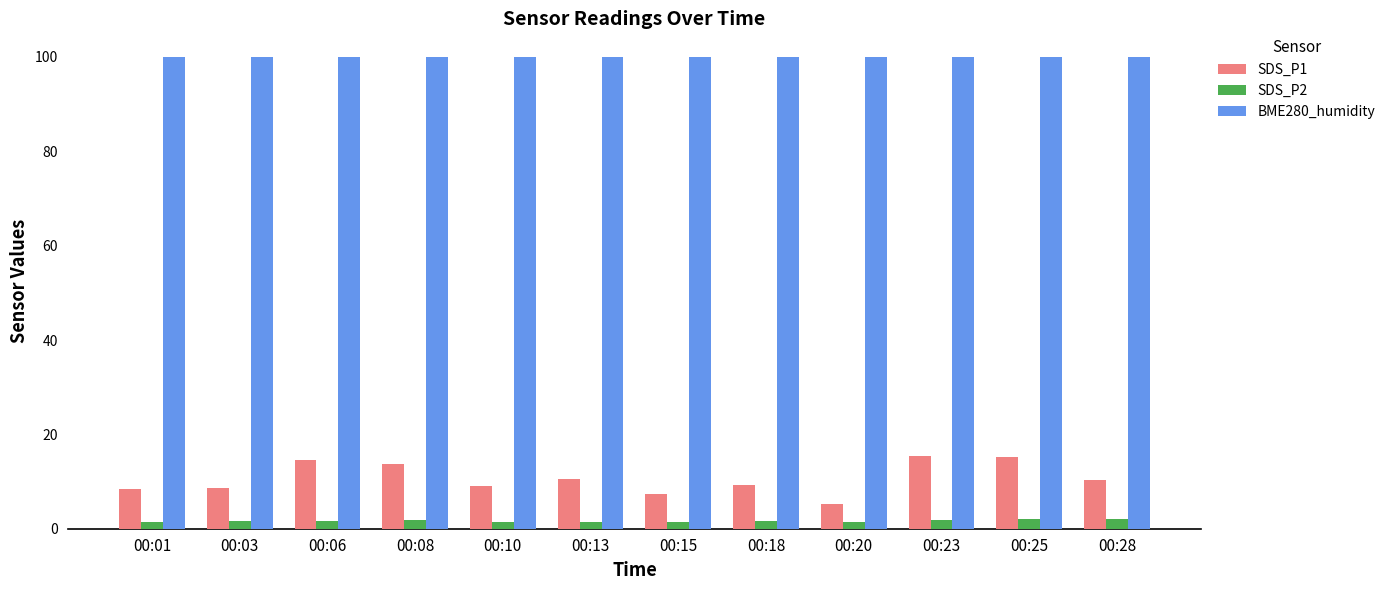

Read the BME280_humidity value at 00:01.

100.0